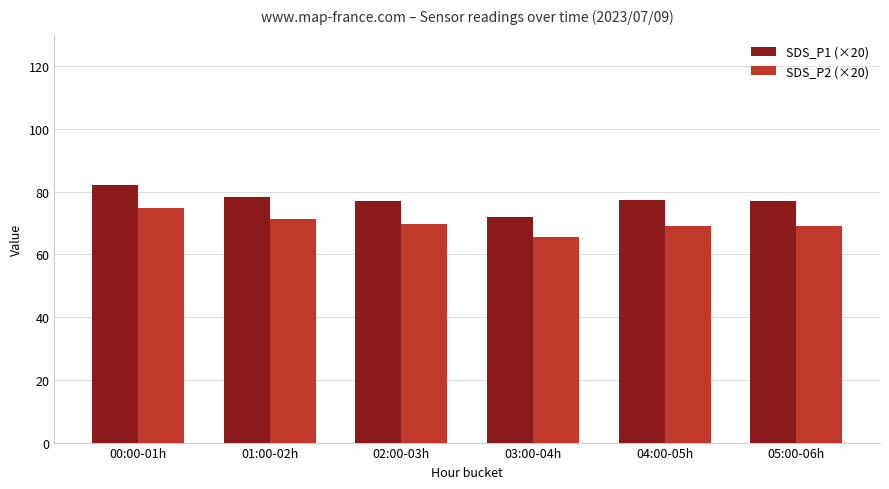

Which series has the widest spread of values?

SDS_P1 (×20)